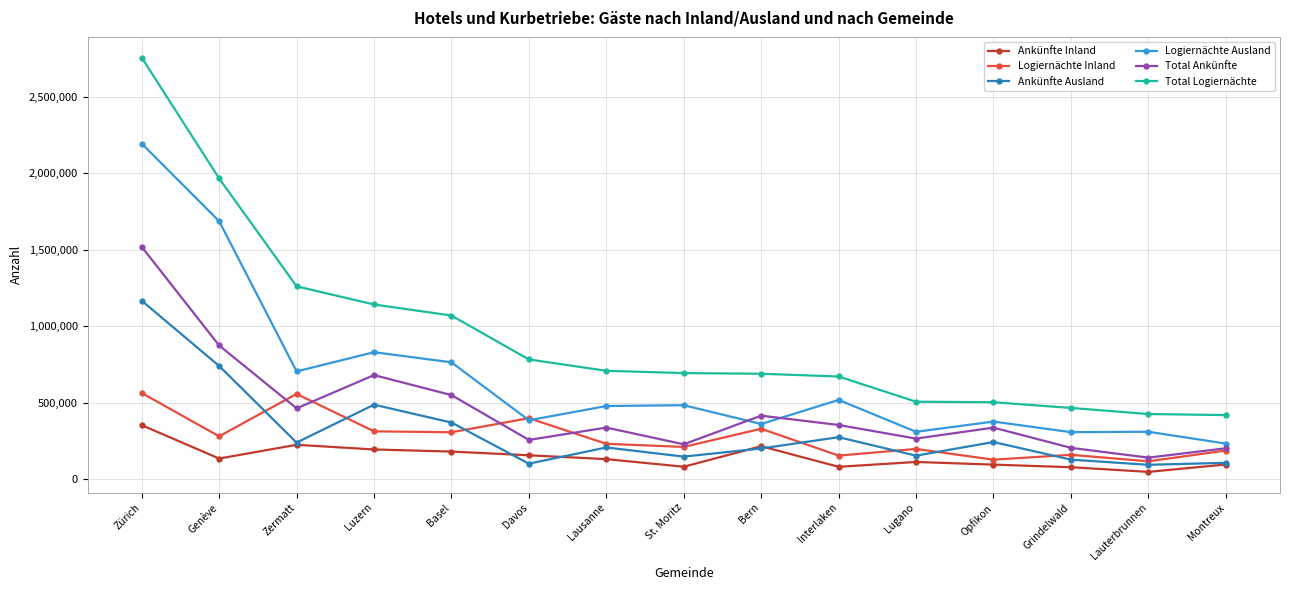

How many data points in Logiernächte Ausland are less than 477140?

7